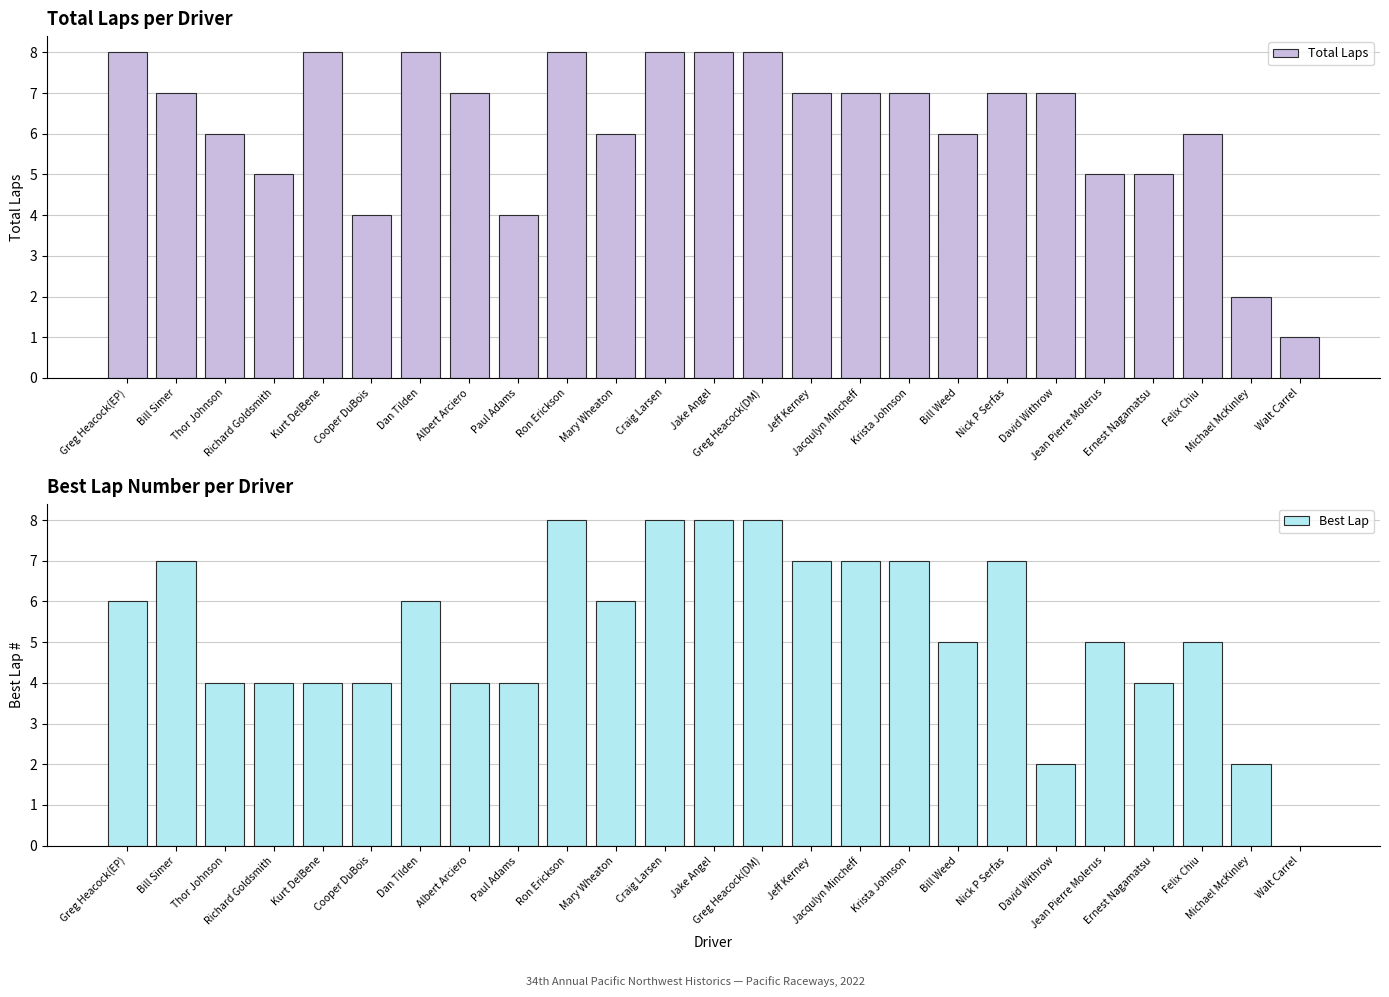

Reading left to right, transcribe all the data shown in this chart.

Total Laps: Greg Heacock(EP)=8	Bill Simer=7	Thor Johnson=6	Richard Goldsmith=5	Kurt DelBene=8	Cooper DuBois=4	Dan Tilden=8	Albert Arciero=7	Paul Adams=4	Ron Erickson=8	Mary Wheaton=6	Craig Larsen=8	Jake Angel=8	Greg Heacock(DM)=8	Jeff Kerney=7	Jacqulyn Mincheff=7	Krista Johnson=7	Bill Weed=6	Nick P Serfas=7	David Withrow=7	Jean Pierre Molerus=5	Ernest Nagamatsu=5	Felix Chiu=6	Michael McKinley=2	Walt Carrel=1
Best Lap: Greg Heacock(EP)=6	Bill Simer=7	Thor Johnson=4	Richard Goldsmith=4	Kurt DelBene=4	Cooper DuBois=4	Dan Tilden=6	Albert Arciero=4	Paul Adams=4	Ron Erickson=8	Mary Wheaton=6	Craig Larsen=8	Jake Angel=8	Greg Heacock(DM)=8	Jeff Kerney=7	Jacqulyn Mincheff=7	Krista Johnson=7	Bill Weed=5	Nick P Serfas=7	David Withrow=2	Jean Pierre Molerus=5	Ernest Nagamatsu=4	Felix Chiu=5	Michael McKinley=2	Walt Carrel=0